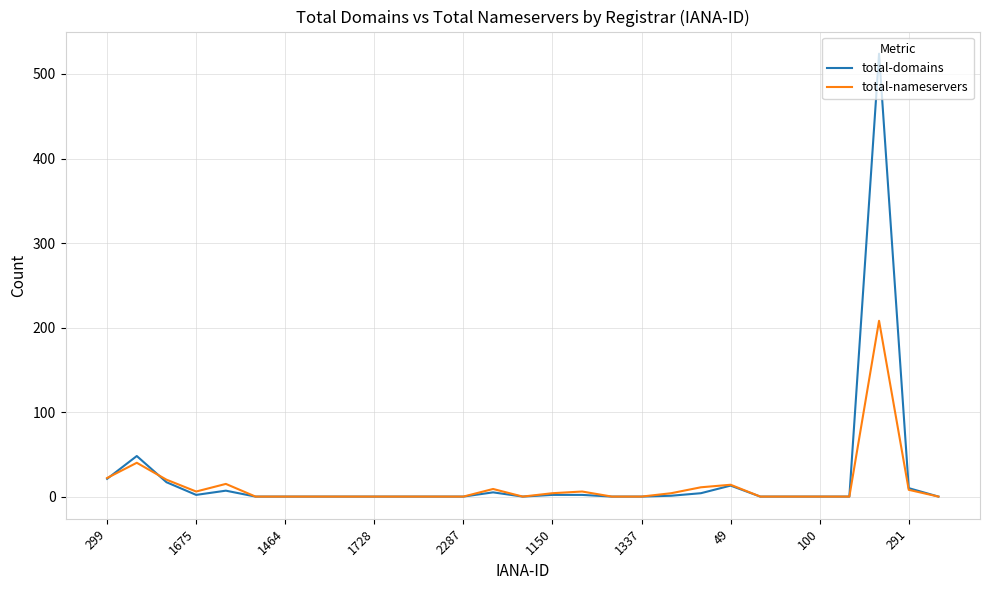

Which series has the largest range (max minus min)?

total-domains